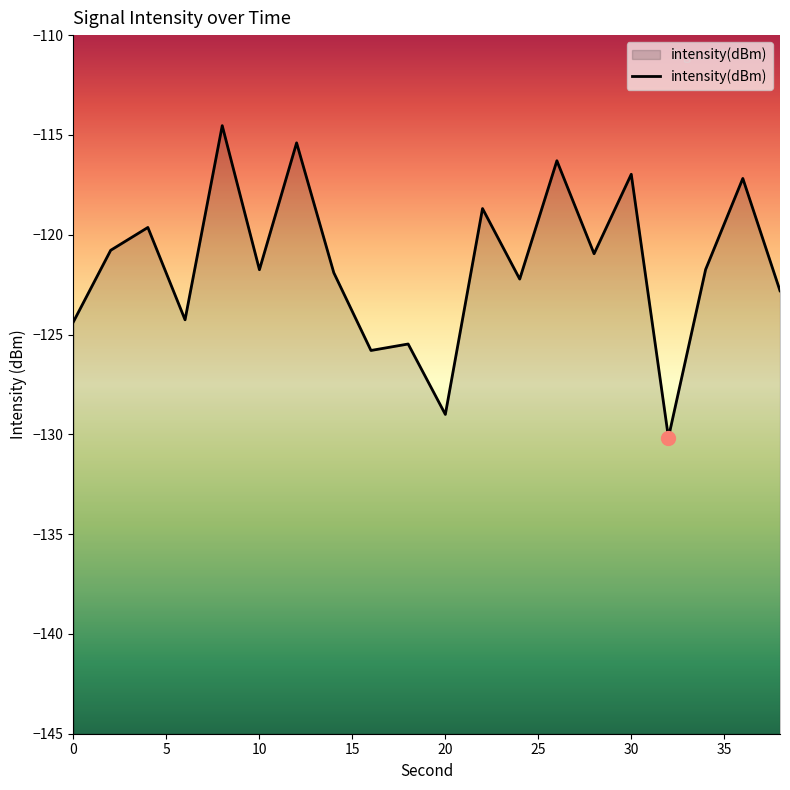

What is the change in value from 14 to 22?

+3.2